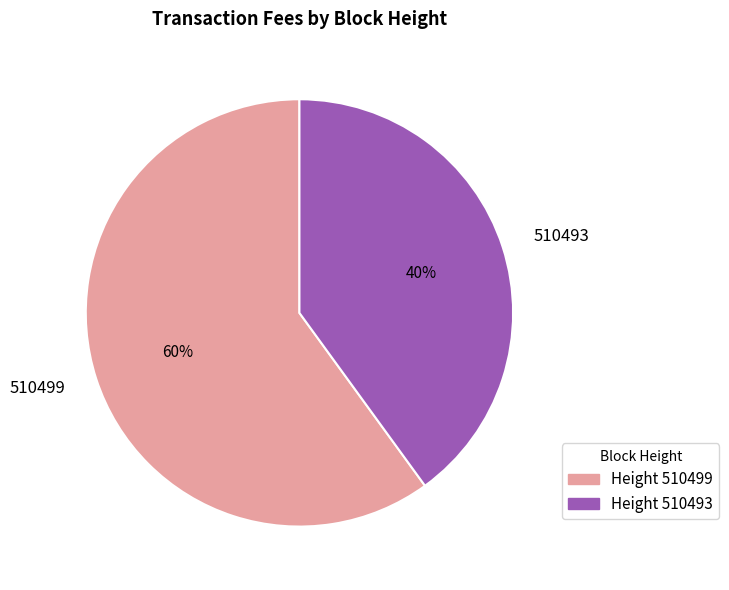

To the nearest percent, what is the average slice percentage?

50%